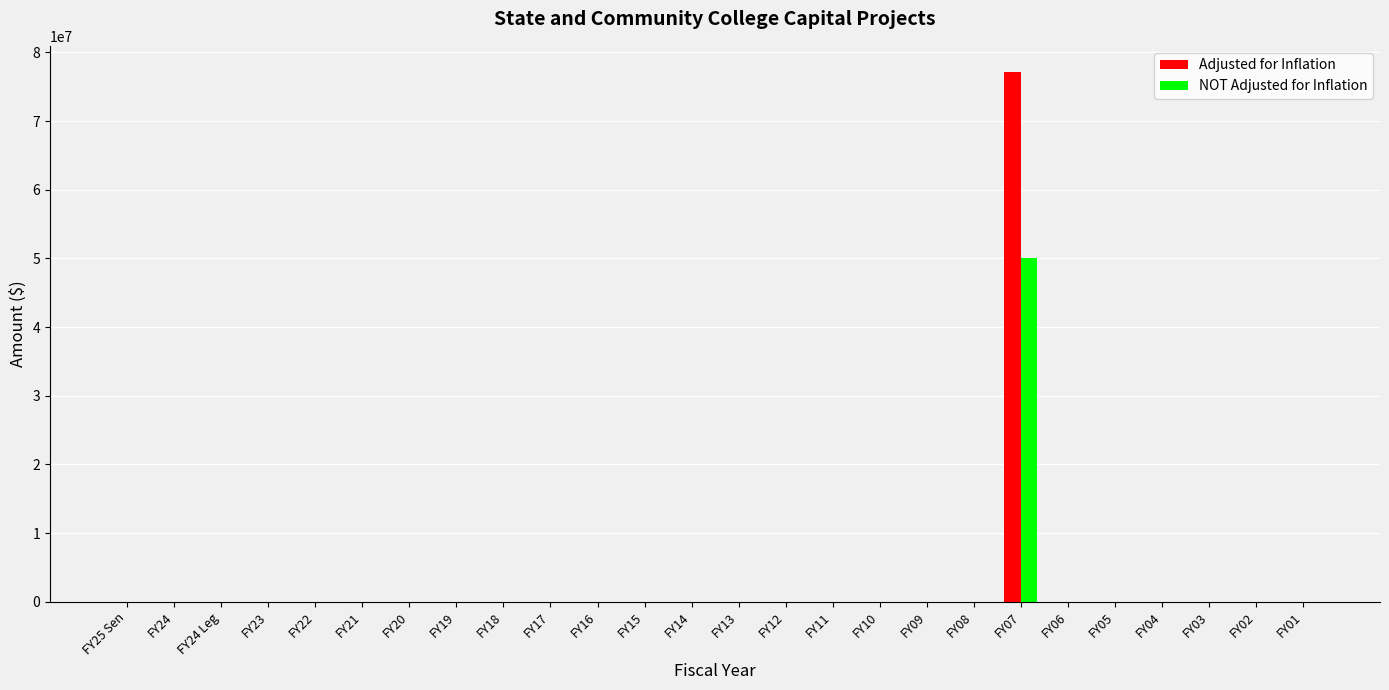

At which category is the sum across all series the highest?

FY07